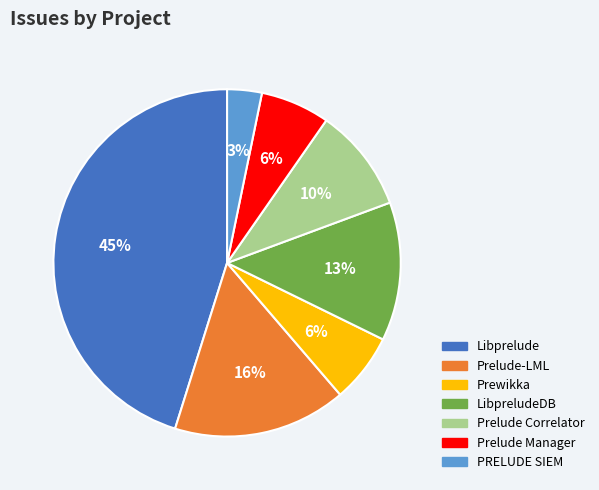

To the nearest percent, what is the average slice percentage?

14%